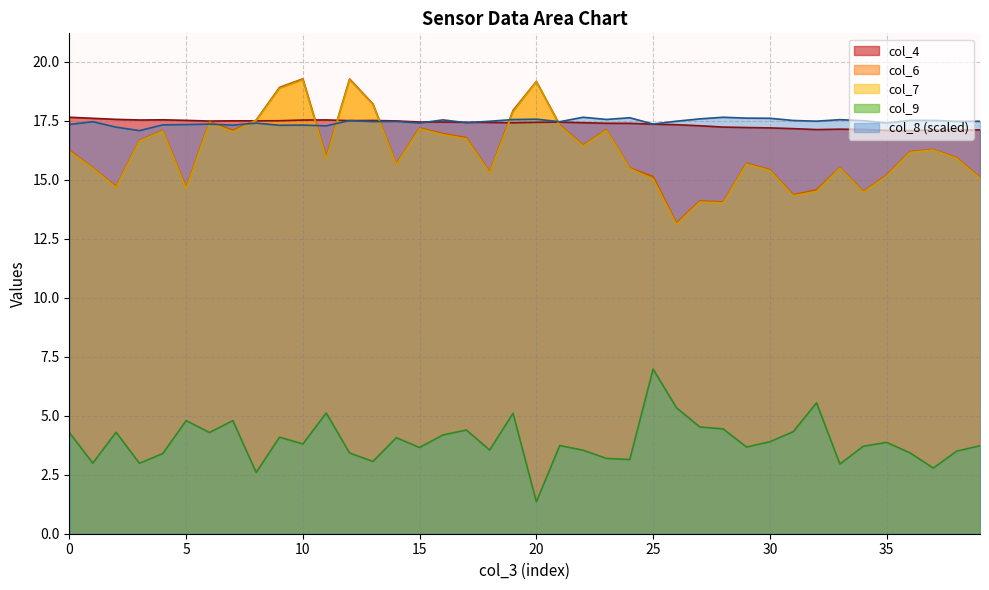

What are all the series names shown in the legend?

col_4, col_6, col_7, col_9, col_8 (scaled)